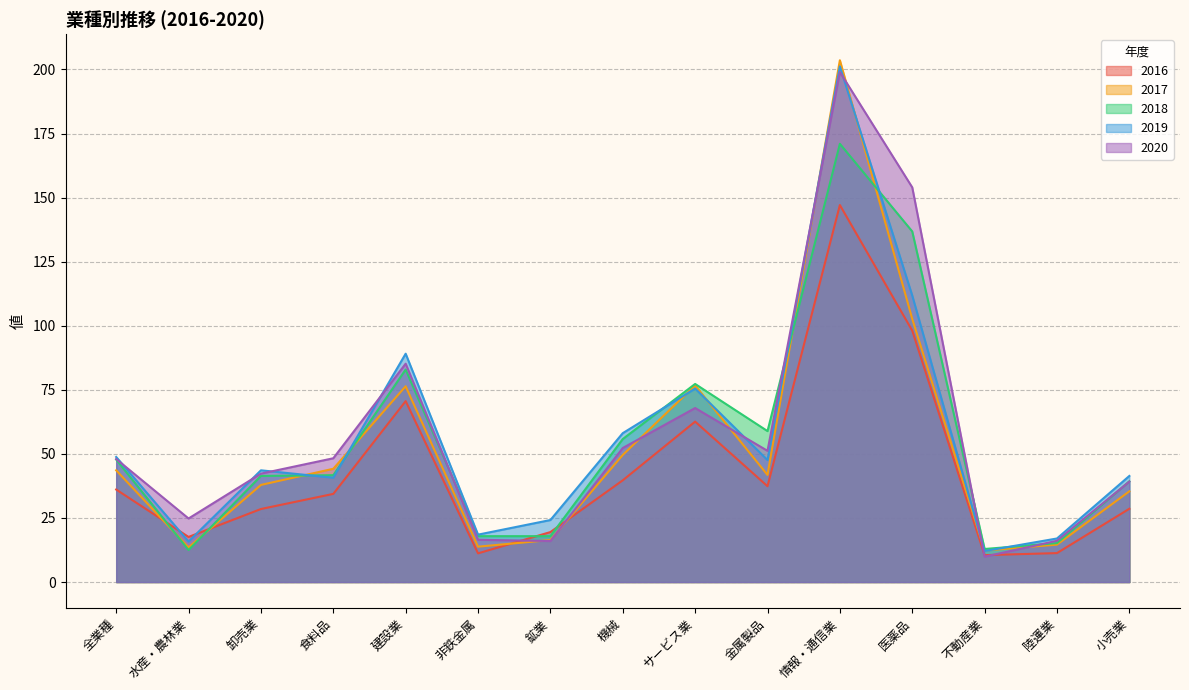

Rank the series by their maximum value, from lowest to highest.

2016, 2018, 2020, 2019, 2017